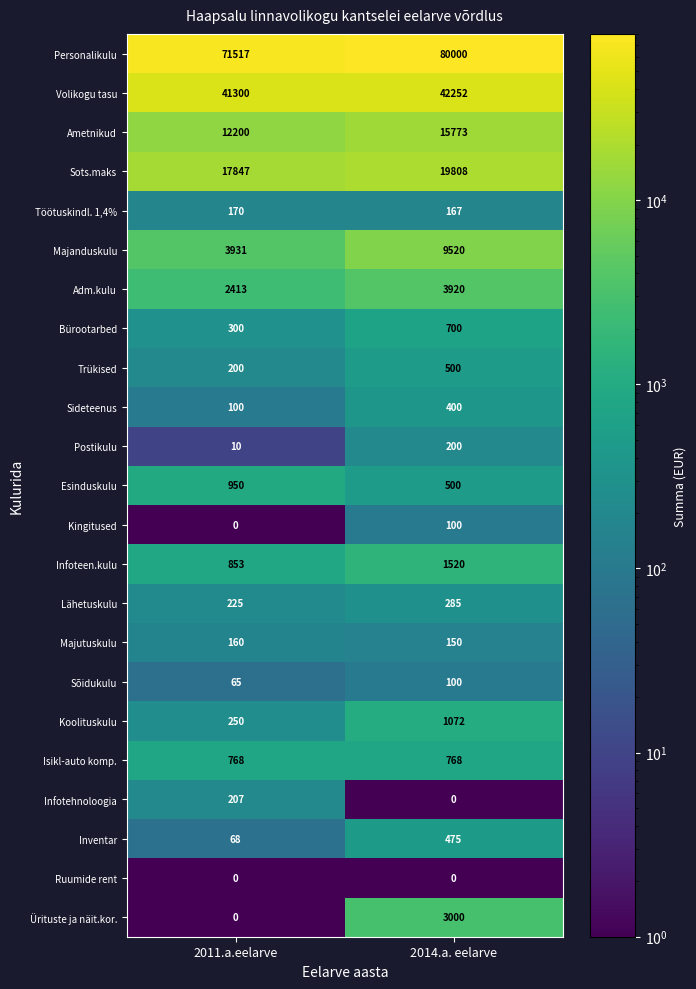

What is the total value across all series at 2014.a. eelarve?

181210